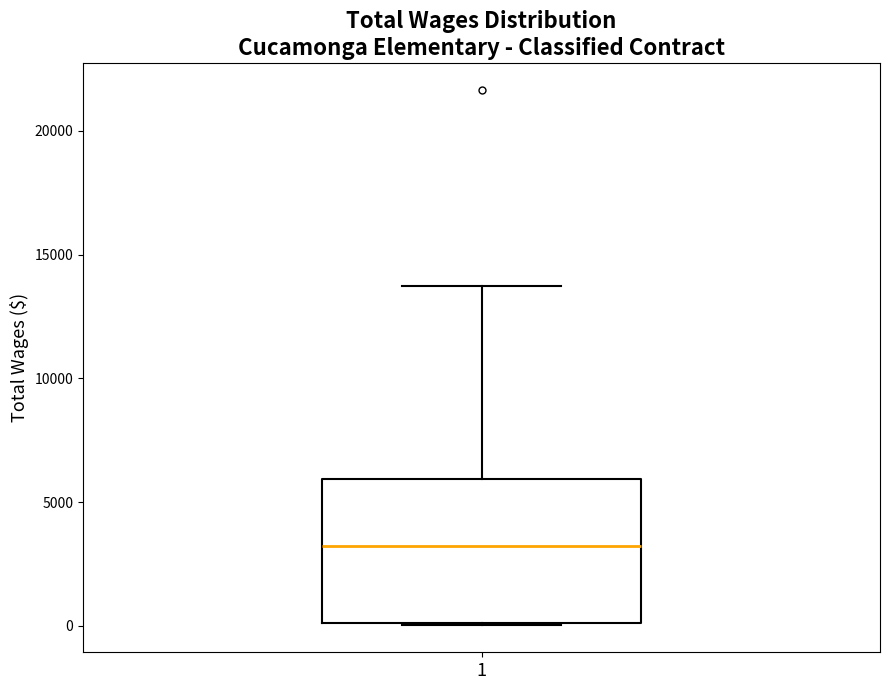

Transcribe this box plot: give where the median line is, the range the box spans, and where the two whiskers end, as read against the y-axis. The values are not printed on the chart, so give them approximately, as read against the axis.

median 3000, box 0 to 6000, whiskers 0 to 13500